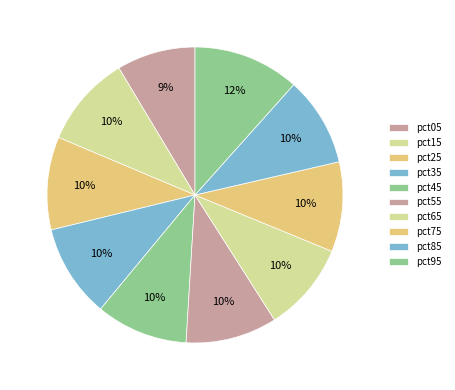

Rank the categories by value from highest to lowest.

pct95, pct35, pct25, pct15, pct45, pct55, pct75, pct85, pct65, pct05